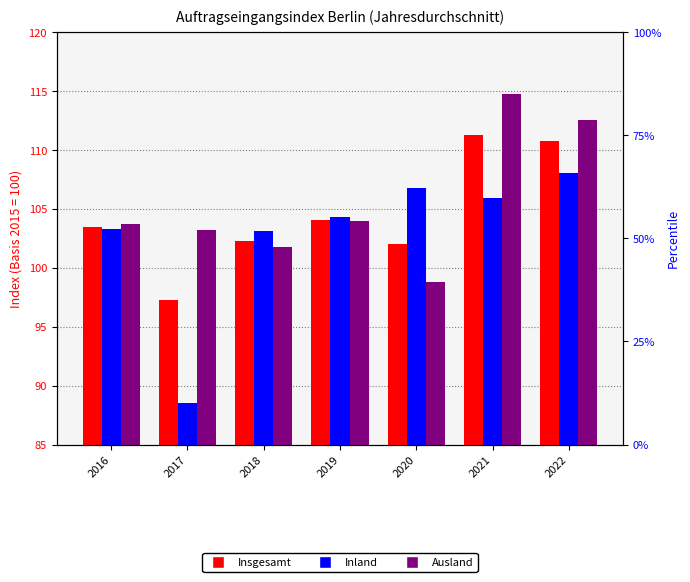

What is the greatest value displayed?

114.8